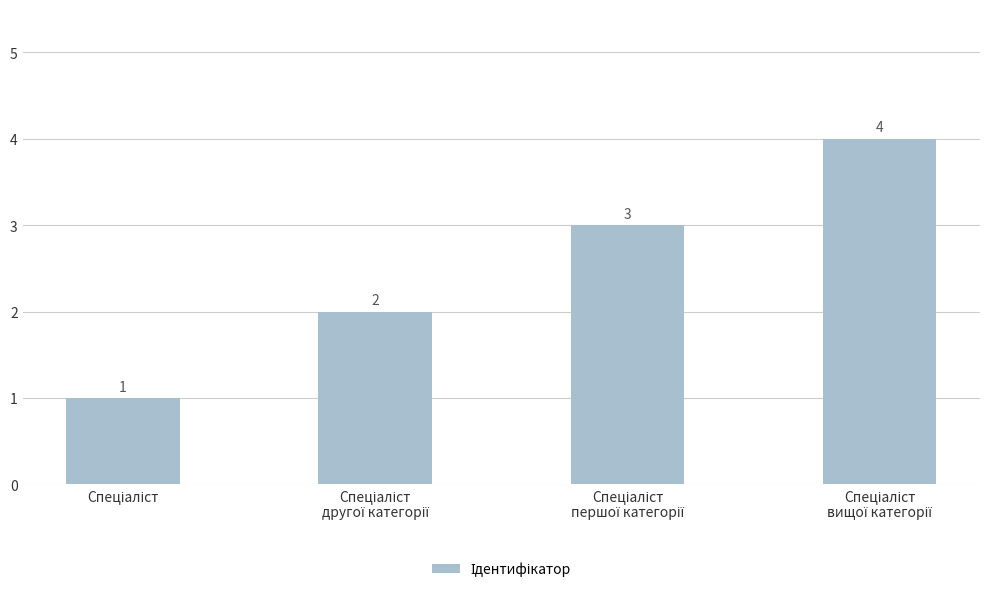

What is the minimum value shown in the chart?

1